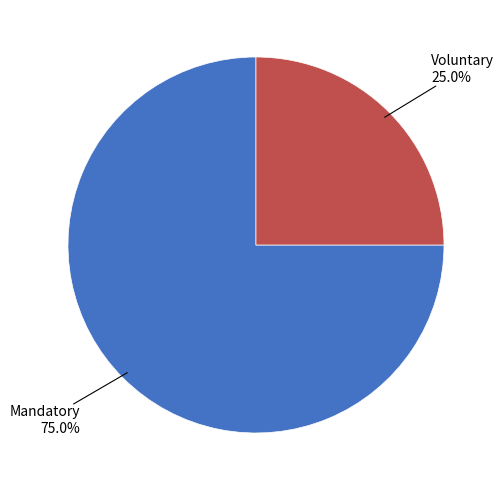

Does any single category account for the majority?

Yes